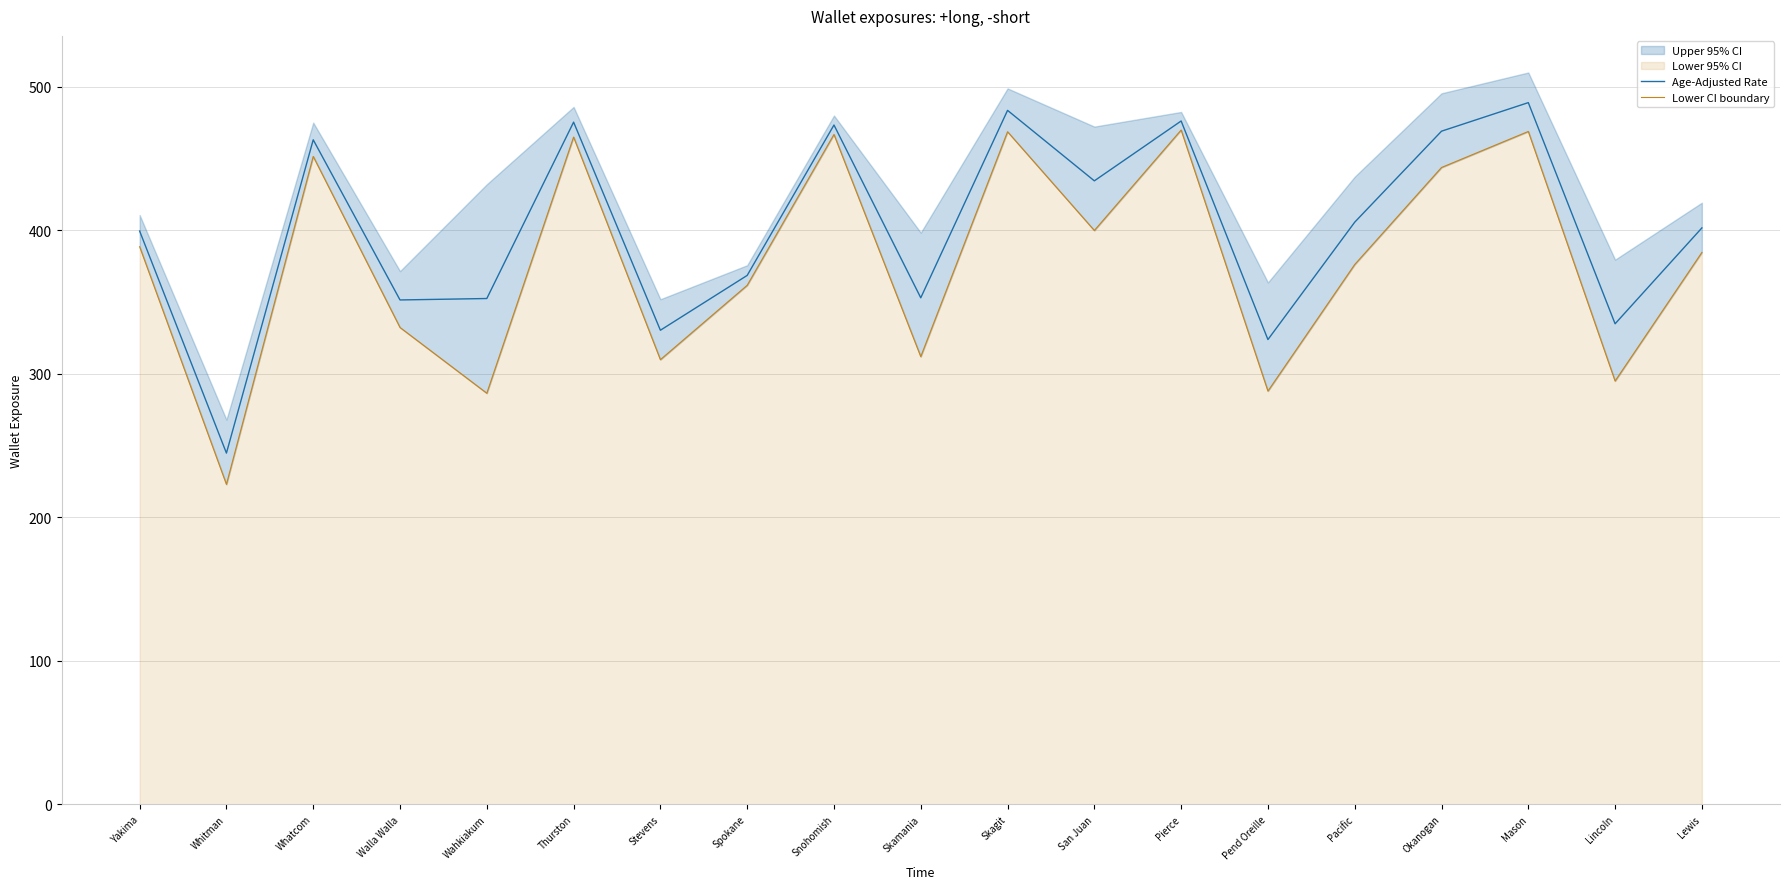

What is the minimum value for Age-Adjusted Rate?

244.8